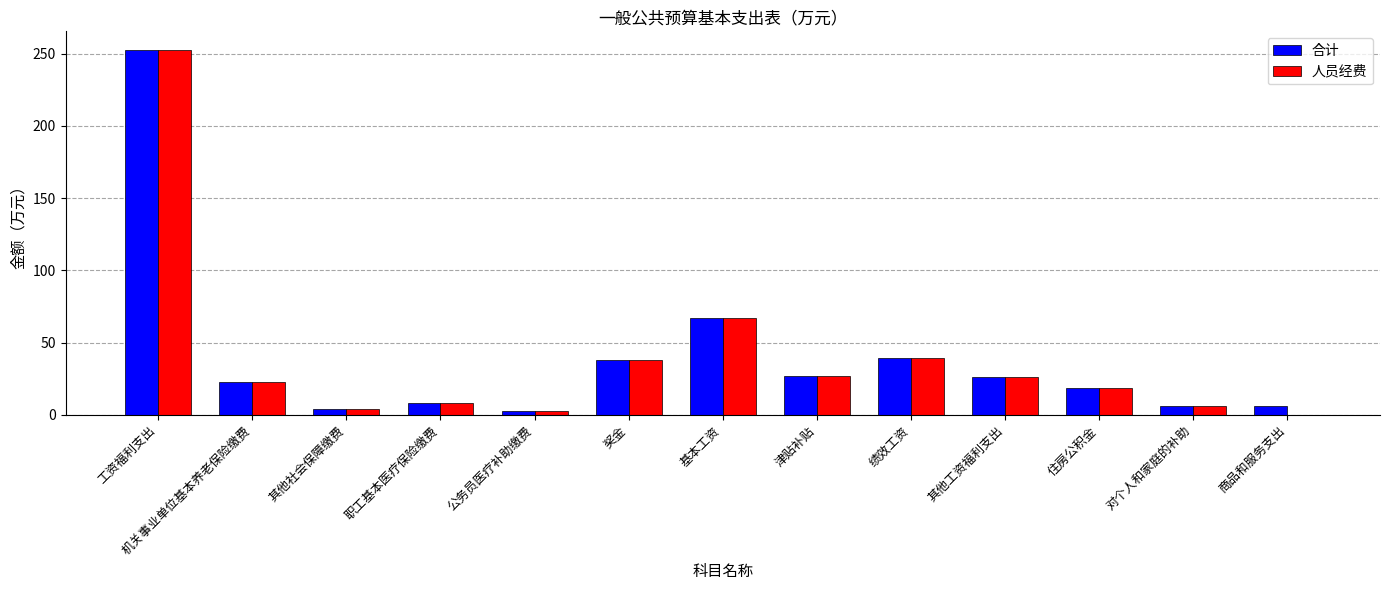

How many data points in 合计 are above 22?

7